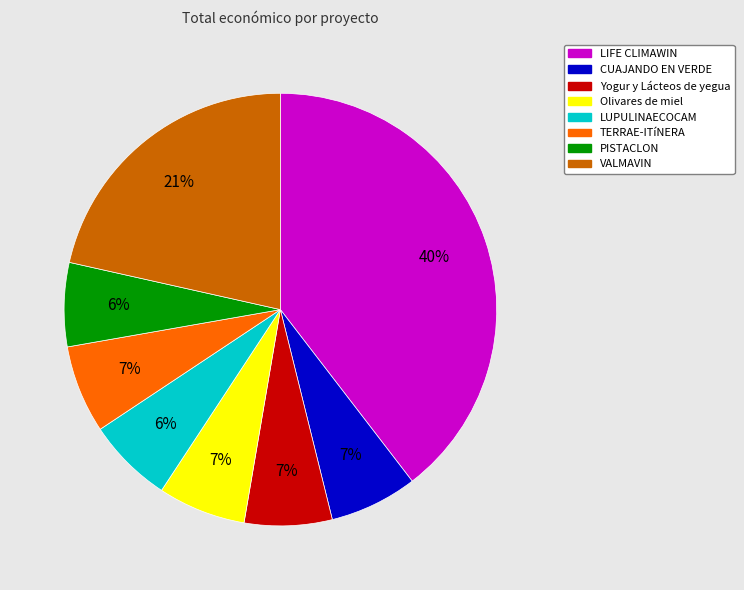

To the nearest percent, what portion does CUAJANDO EN VERDE represent?

7%